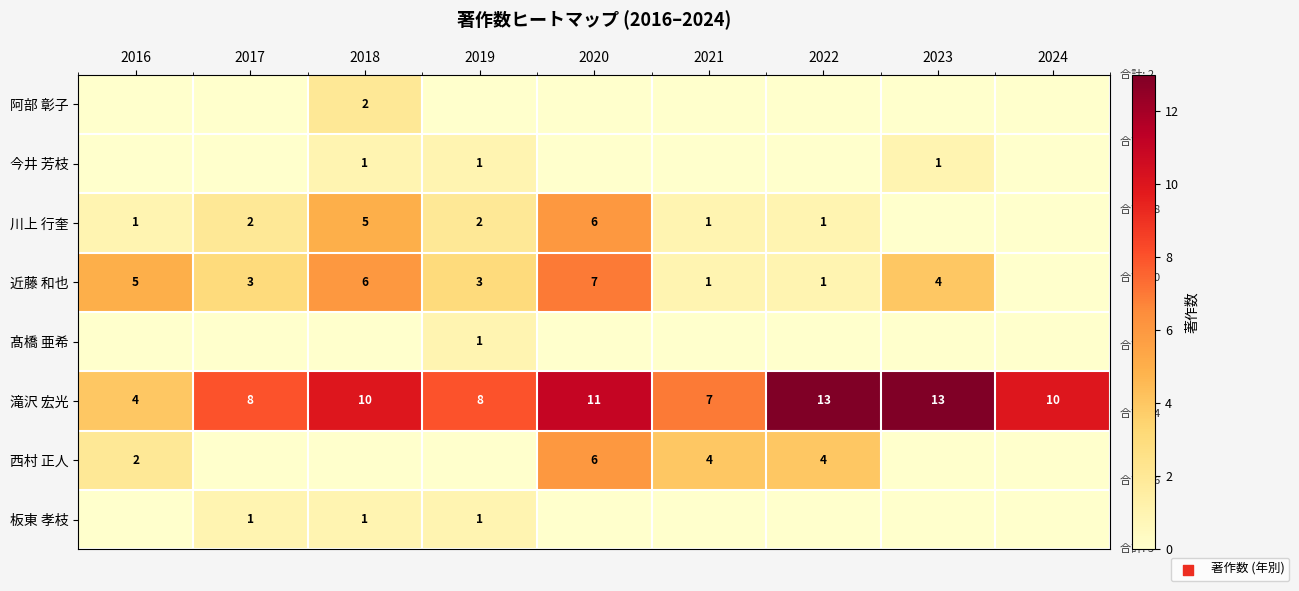

At which category is the sum across all series the highest?

2020